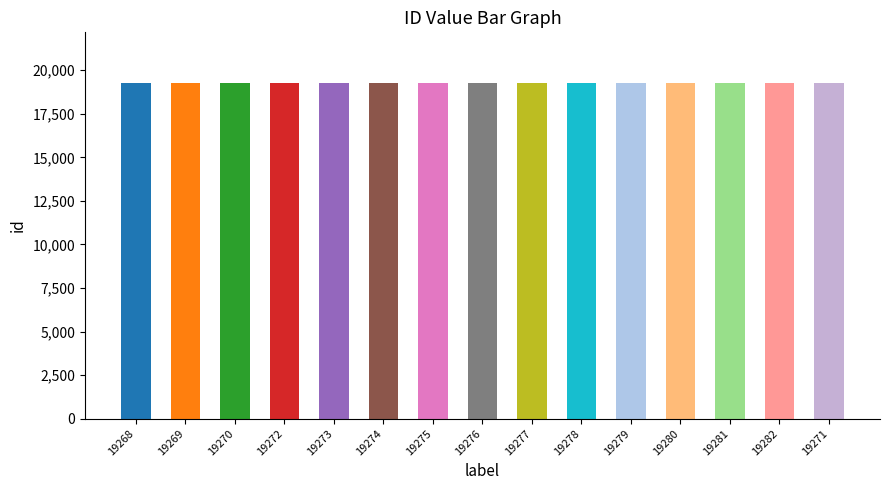

What is the difference between the maximum and minimum values?

14